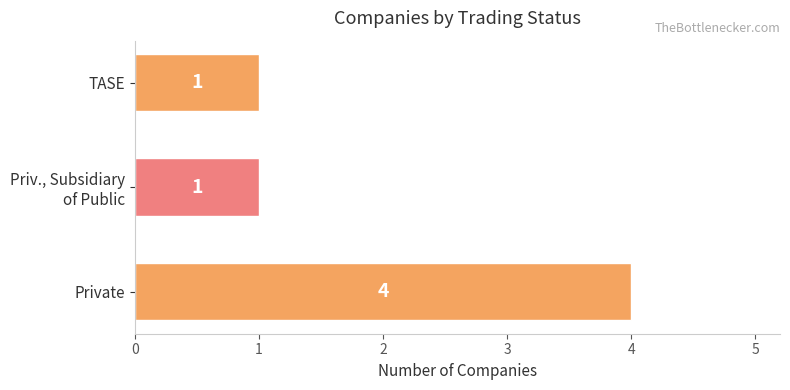

Reading bottom to top, list all the values displayed in this chart.

4	1	1